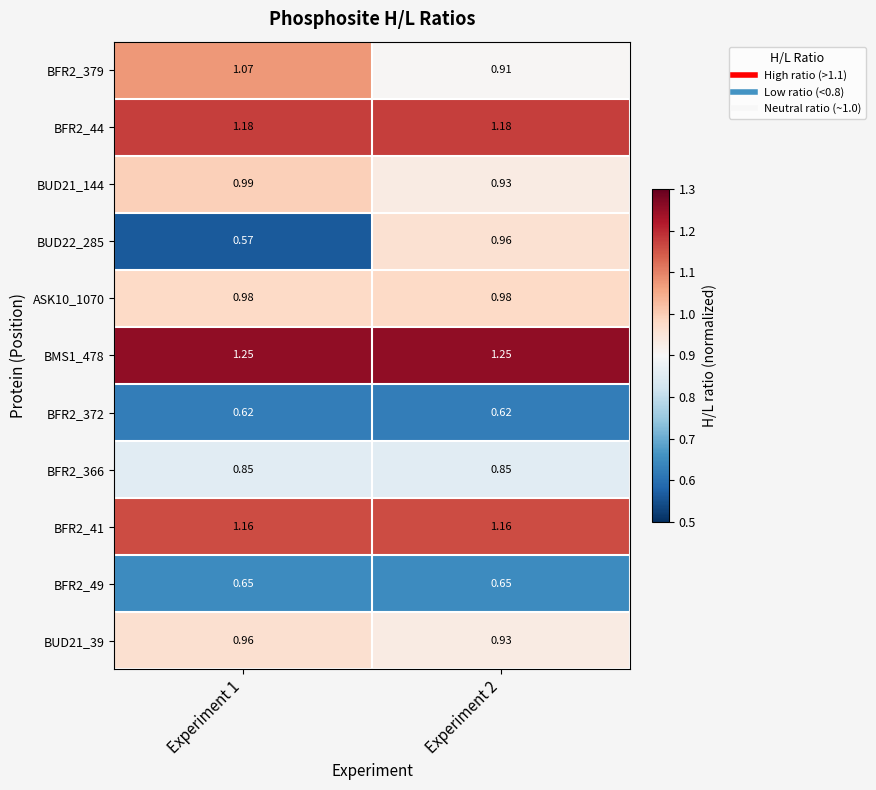

Which series has the largest total across all categories?

BMS1_478